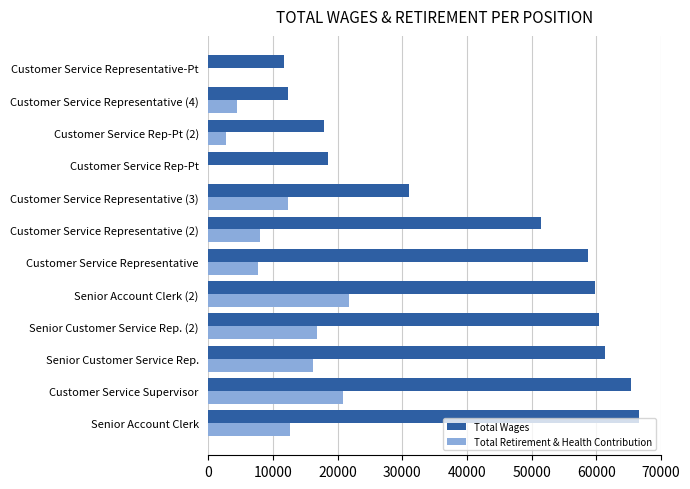

Which series has the largest total across all categories?

Total Wages